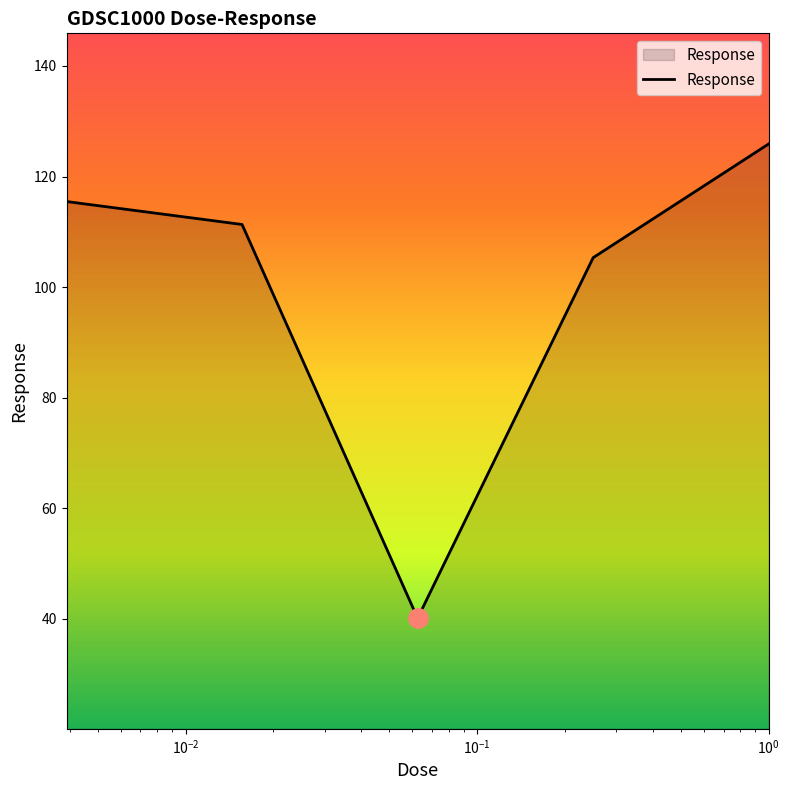

What is the smallest value displayed?

40.1